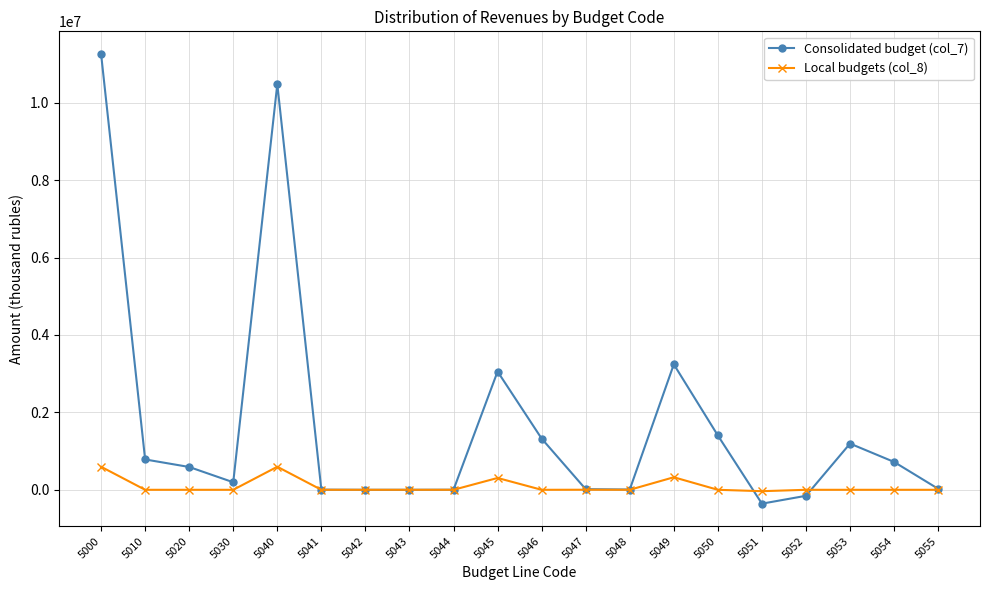

True or false: Local budgets (col_8) has more than 0 interior local peaks.

True